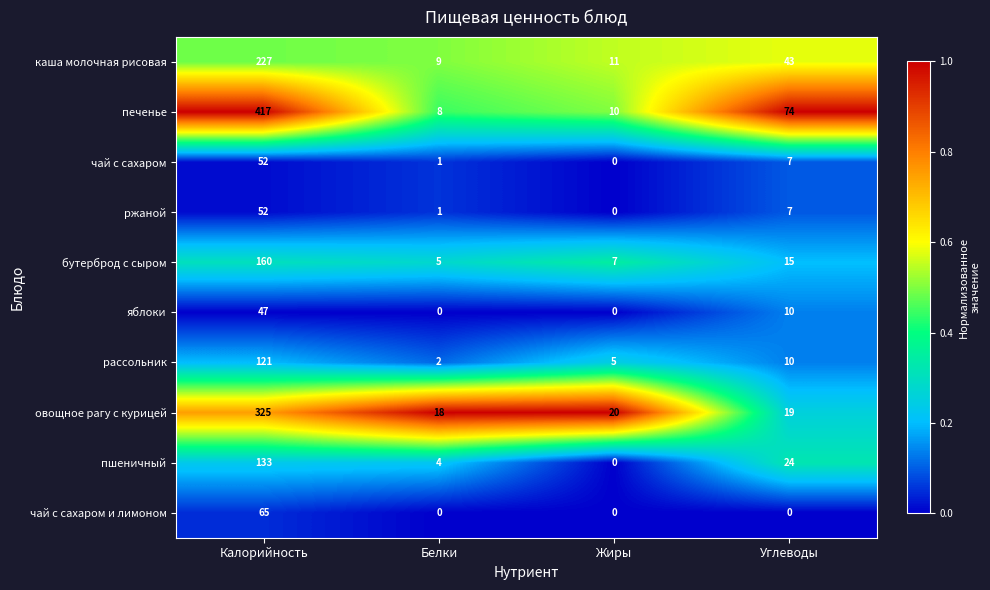

Count the number of data series in this chart.

10